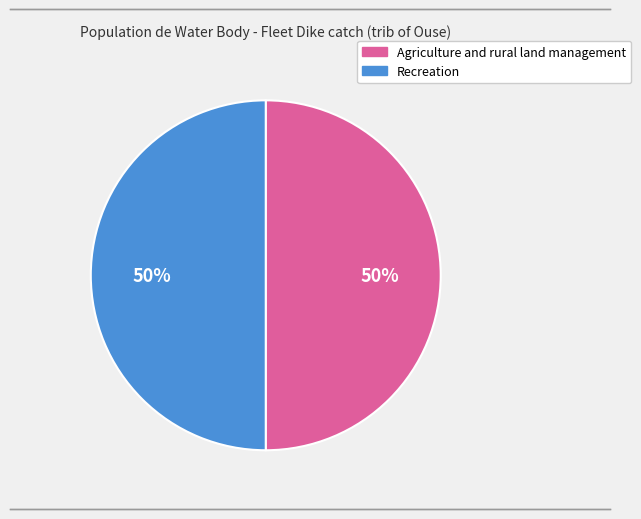

Count the number of slices in the pie.

2